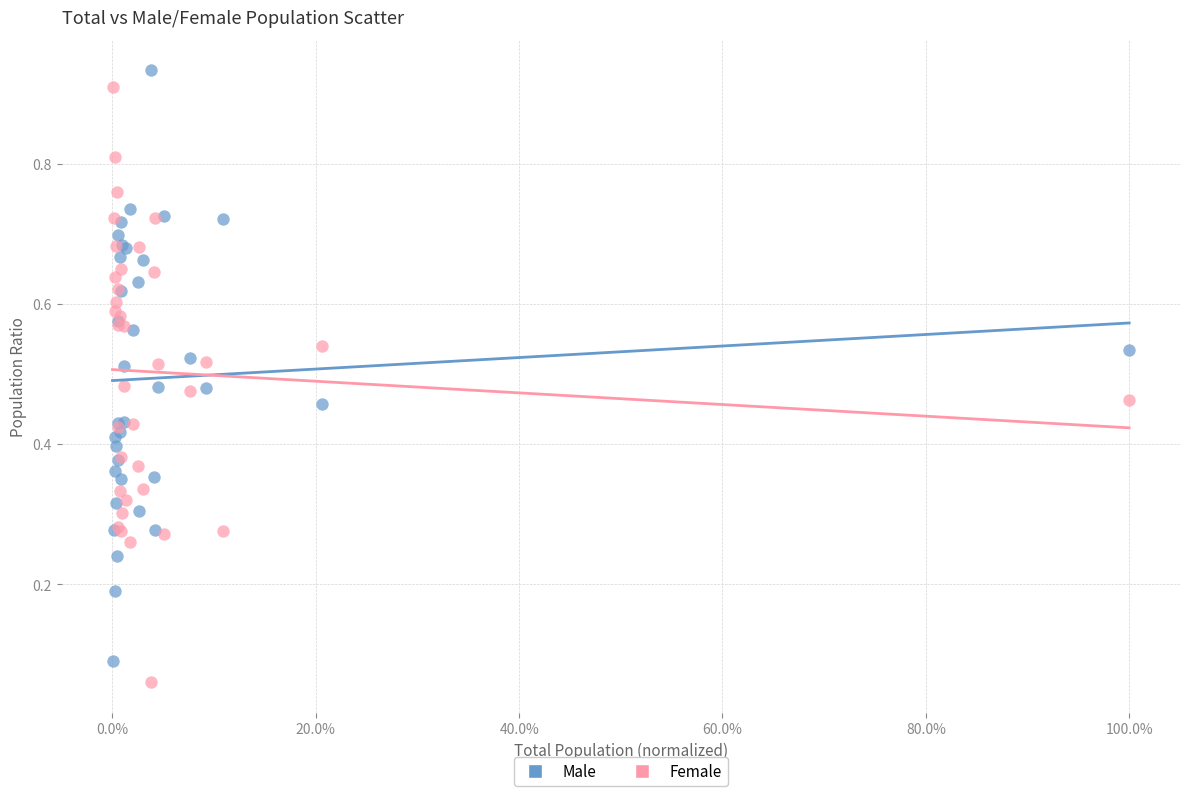

What is the X range (max minus min) for the scatter plot?

1.0